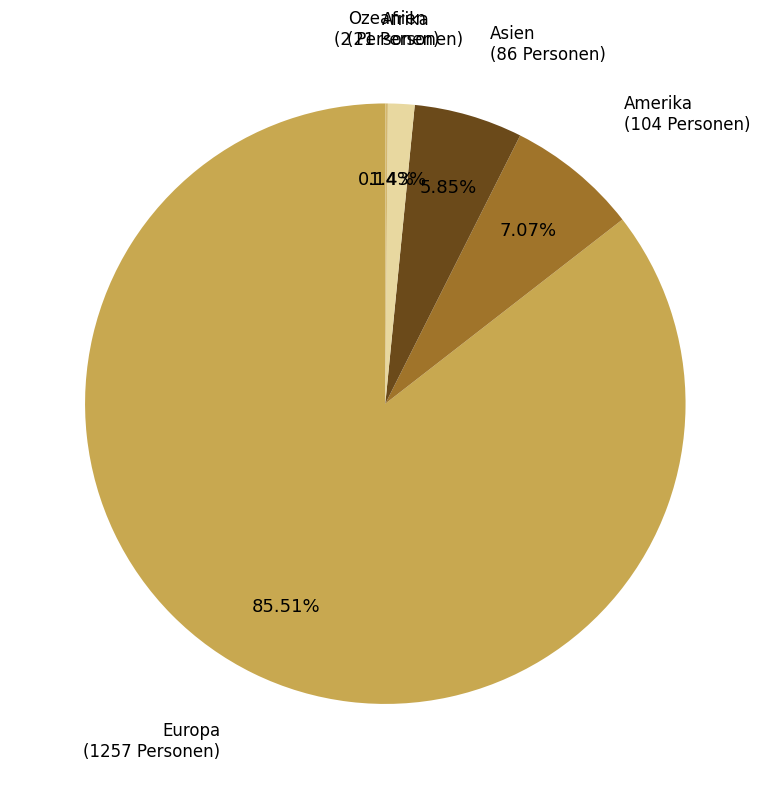

How many segments does this pie chart have?

5